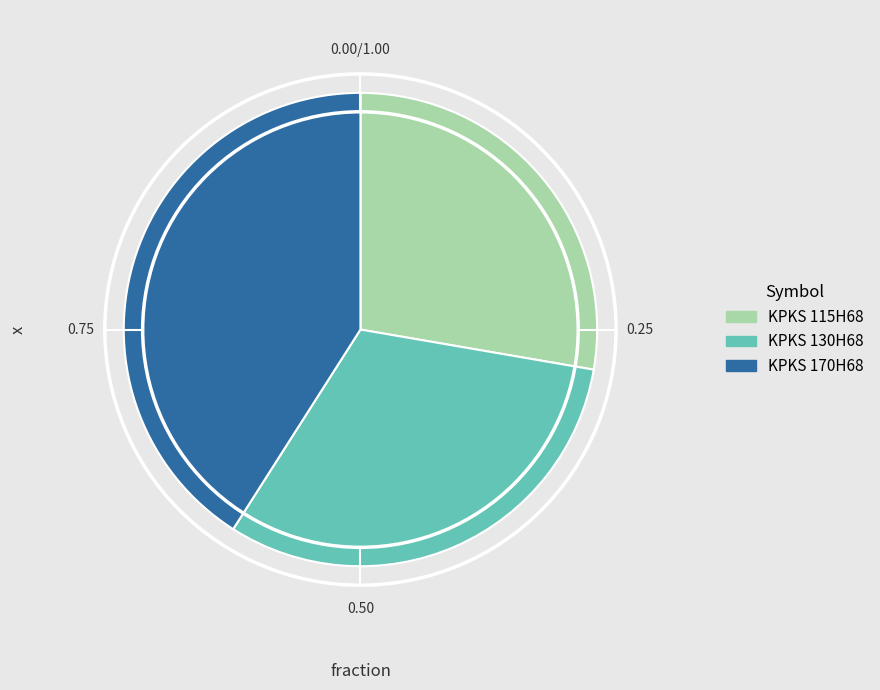

Rank the categories by value from lowest to highest.

KPKS 115H68, KPKS 130H68, KPKS 170H68